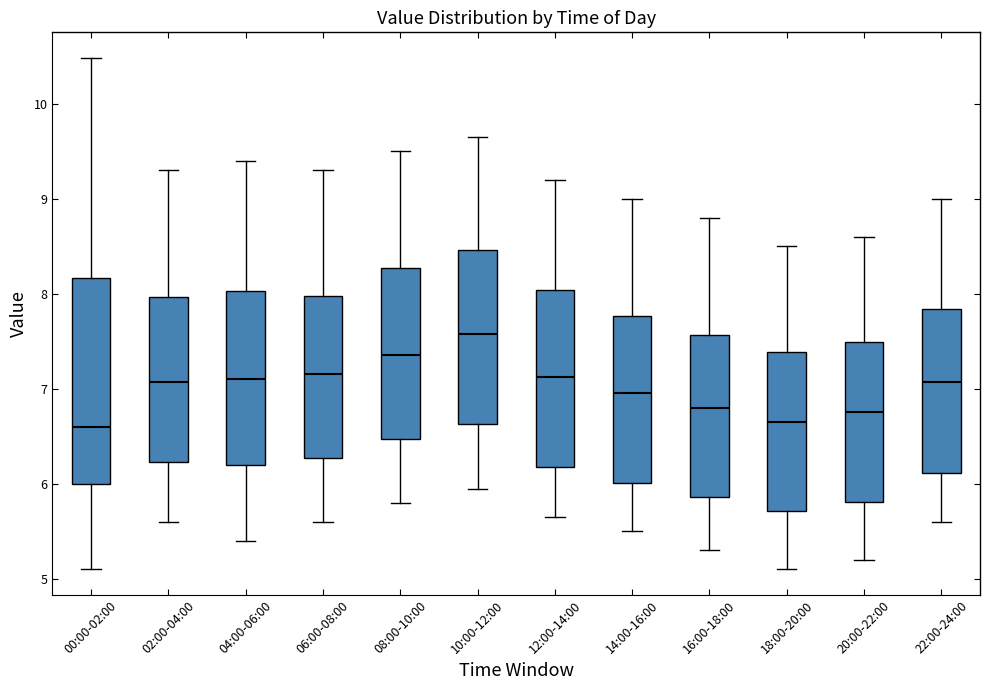

Reading left to right, read every box against the y-axis: the position of its median line, the range the box covers, and the ends of its whiskers. The values are not printed on the chart, so give them approximately, as read against the axis.

00:00-02:00: median 6.6, box 6.0 to 8.2, whiskers 5.1 to 10.5
02:00-04:00: median 7.1, box 6.2 to 8.0, whiskers 5.6 to 9.3
04:00-06:00: median 7.1, box 6.2 to 8.0, whiskers 5.4 to 9.4
06:00-08:00: median 7.2, box 6.3 to 8.0, whiskers 5.6 to 9.3
08:00-10:00: median 7.4, box 6.5 to 8.3, whiskers 5.8 to 9.5
10:00-12:00: median 7.6, box 6.6 to 8.5, whiskers 6.0 to 9.7
12:00-14:00: median 7.1, box 6.2 to 8.0, whiskers 5.7 to 9.2
14:00-16:00: median 7.0, box 6.0 to 7.8, whiskers 5.5 to 9.0
16:00-18:00: median 6.8, box 5.9 to 7.6, whiskers 5.3 to 8.8
18:00-20:00: median 6.7, box 5.7 to 7.4, whiskers 5.1 to 8.5
20:00-22:00: median 6.8, box 5.8 to 7.5, whiskers 5.2 to 8.6
22:00-24:00: median 7.1, box 6.1 to 7.8, whiskers 5.6 to 9.0